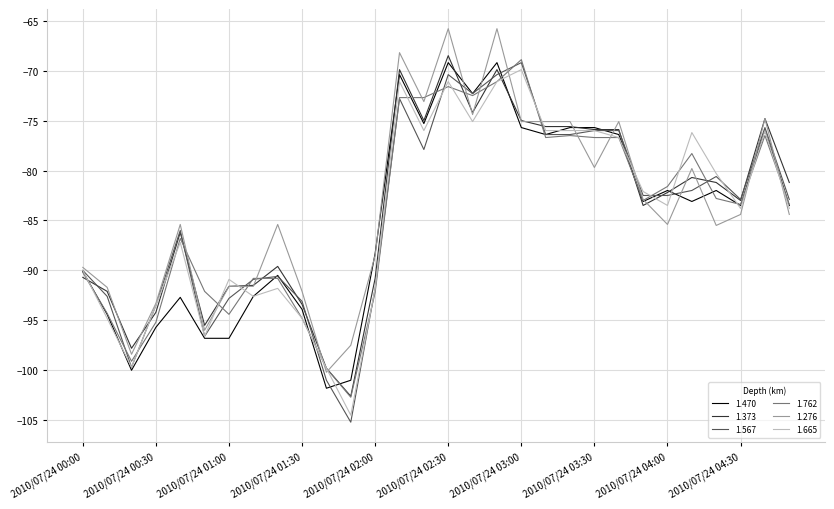

What is the lowest value of the 1.567 series?

-105.2